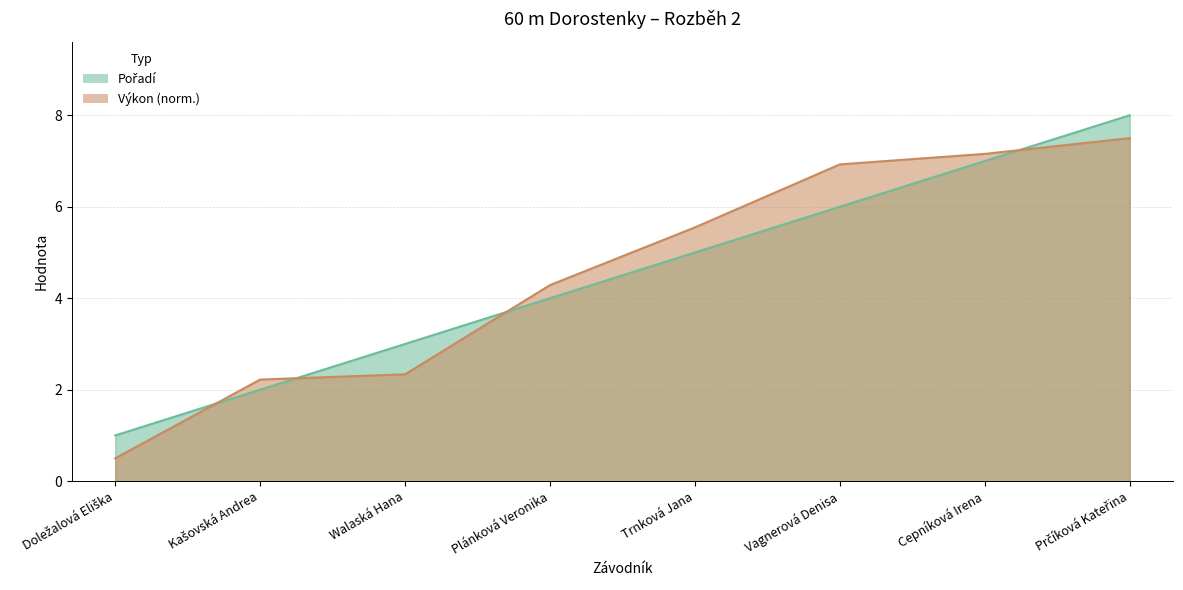

Reading left to right, extract all data points from this chart.

Pořadí: Doležalová Eliška=1.0	Kašovská Andrea=2.0	Walaská Hana=3.0	Plánková Veronika=4.0	Trnková Jana=5.0	Vagnerová Denisa=6.0	Cepníková Irena=7.0	Prčíková Kateřina=8.0
Výkon: Doležalová Eliška=0.5	Kašovská Andrea=2.2	Walaská Hana=2.3	Plánková Veronika=4.3	Trnková Jana=5.5	Vagnerová Denisa=6.9	Cepníková Irena=7.2	Prčíková Kateřina=7.5